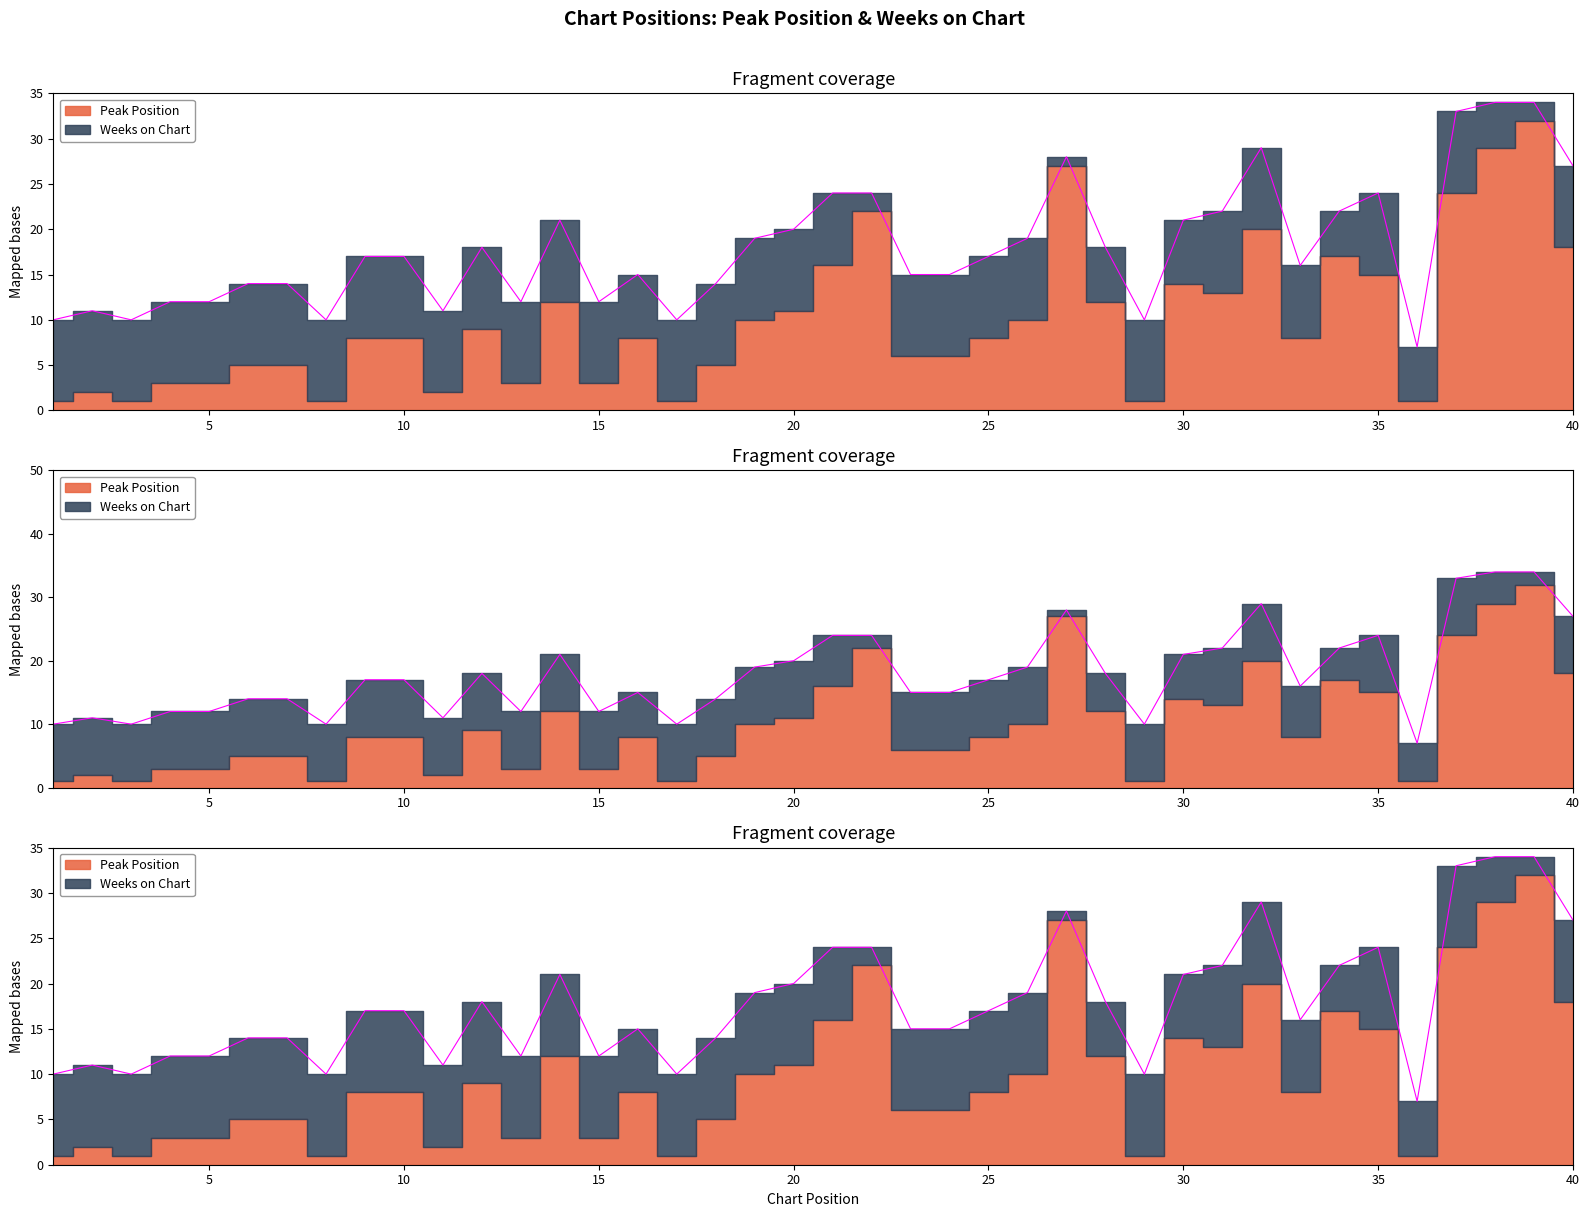

Which label corresponds to the smallest value in the chart?

1